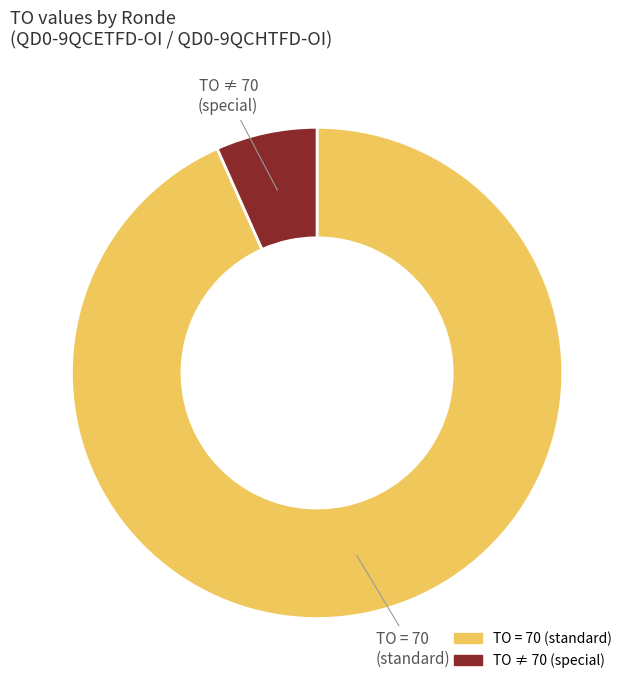

Is there any slice that represents more than half of the pie?

Yes